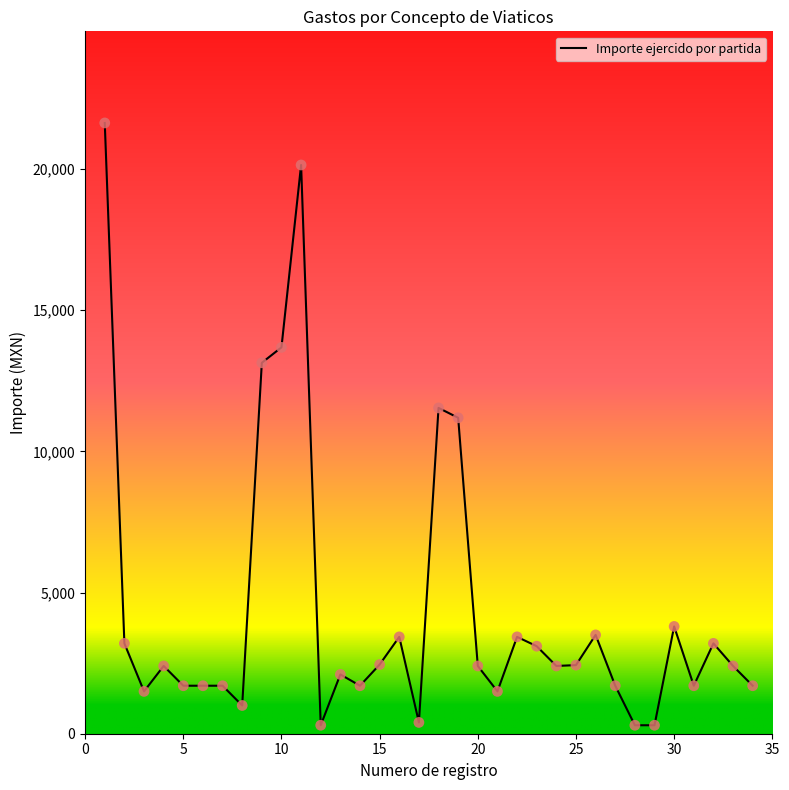

What is the greatest value displayed?

21632.6